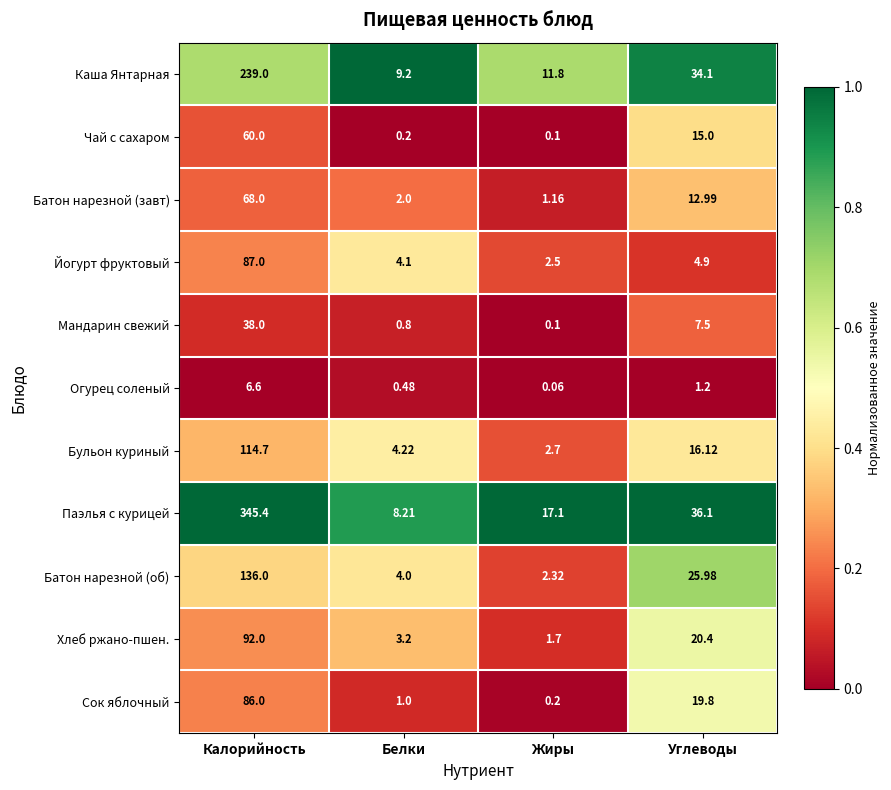

At which label is Хлеб ржано-пшен. closest to 46?

Углеводы